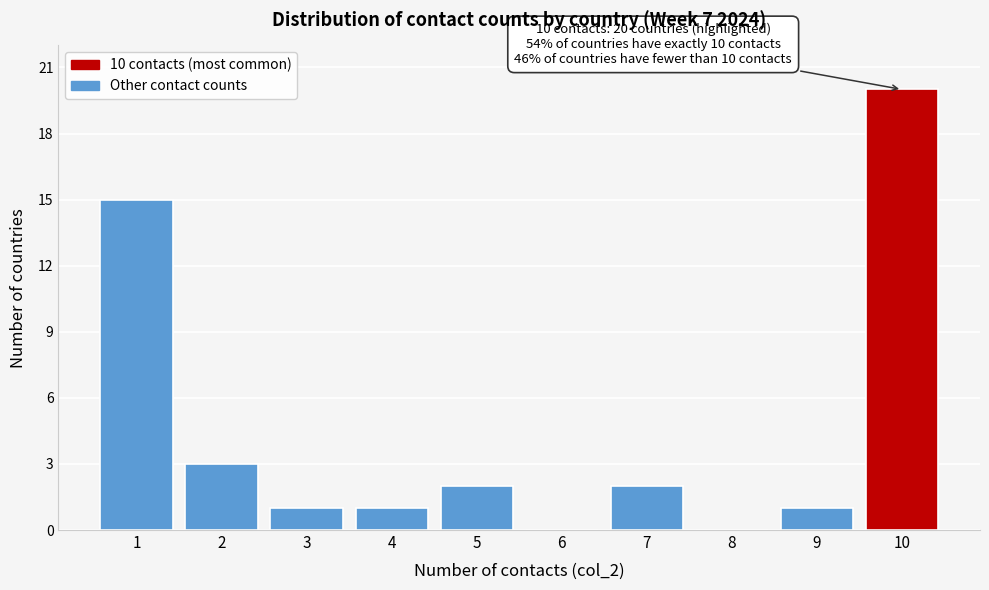

Reading left to right, extract all data points from this chart.

1=15	2=3	3=1	4=1	5=2	6=0	7=2	8=0	9=1	10=20